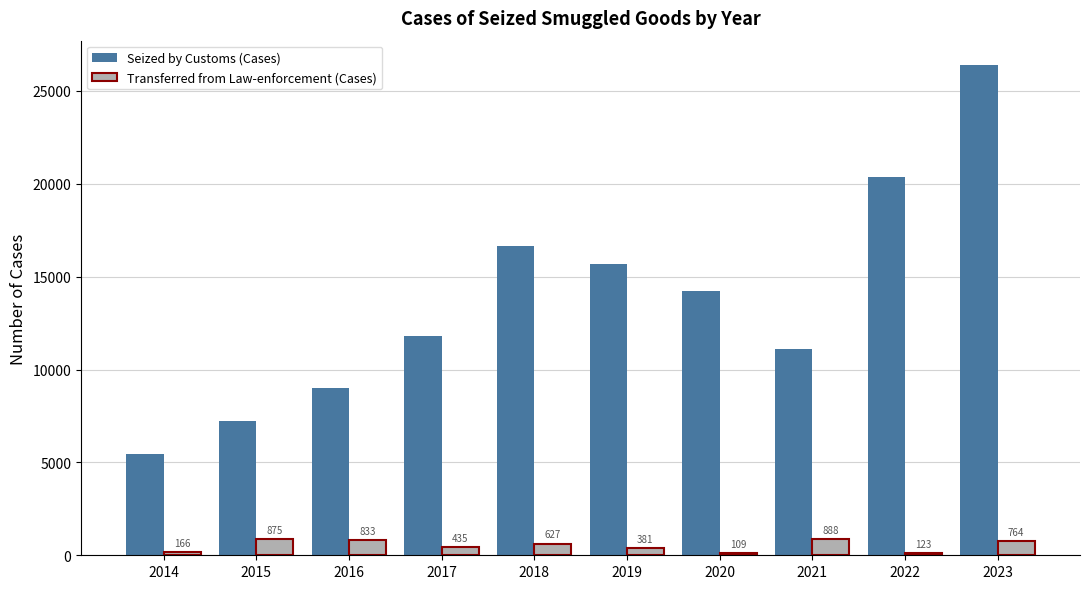

What is the minimum value shown in the chart?

109